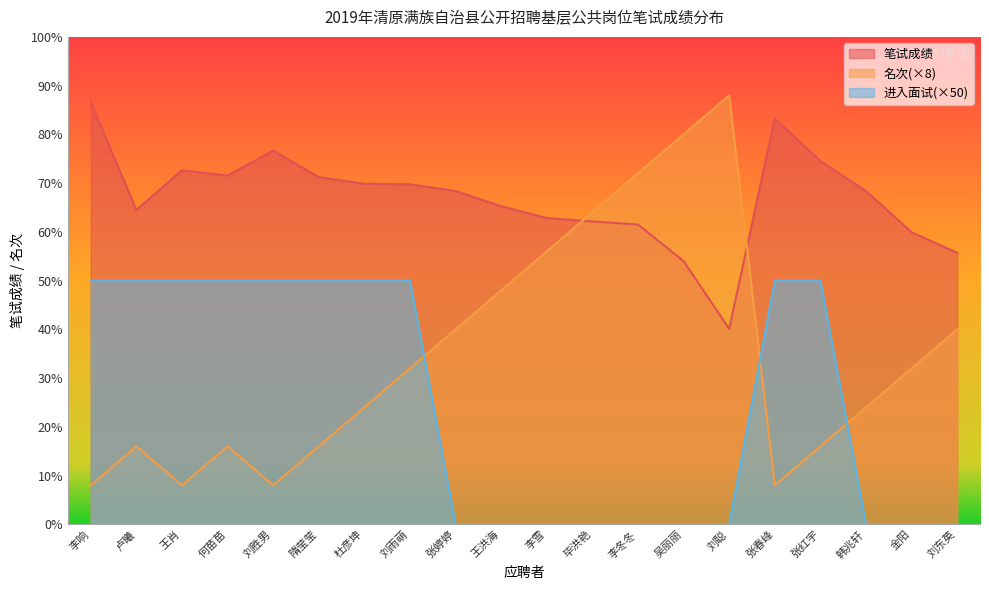

Reading left to right, extract all data points from this chart.

笔试成绩: 86.6	64.5	72.7	71.5	76.7	71.2	69.9	69.8	68.4	65.2	62.9	62.1	61.5	54.0	40.1	83.2	74.5	68.4	59.9	55.7
进入面试(1=是,0=否): 50.0	50.0	50.0	50.0	50.0	50.0	50.0	50.0	0.0	0.0	0.0	0.0	0.0	0.0	0.0	50.0	50.0	0.0	0.0	0.0
名次: 8.0	16.0	8.0	16.0	8.0	16.0	24.0	32.0	40.0	48.0	56.0	64.0	72.0	80.0	88.0	8.0	16.0	24.0	32.0	40.0